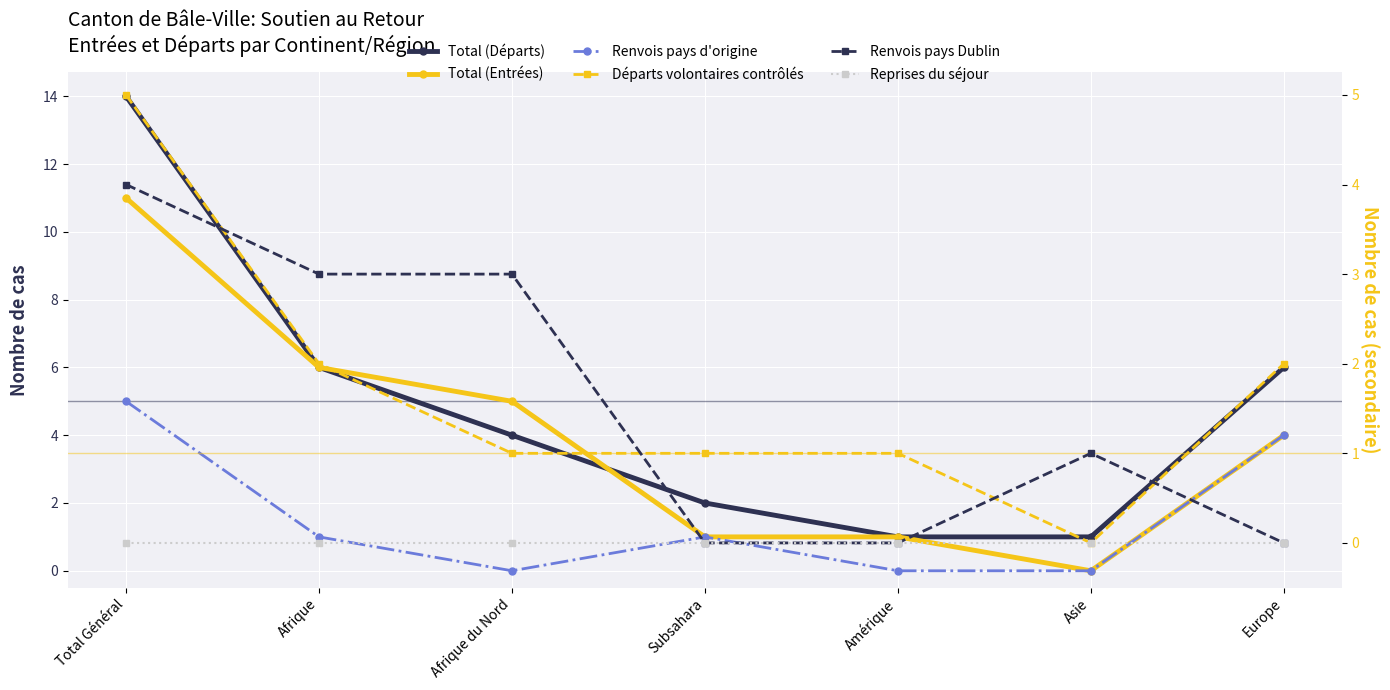

Count the Départs volontaires contrôlés values in the range 1 to 2.

5